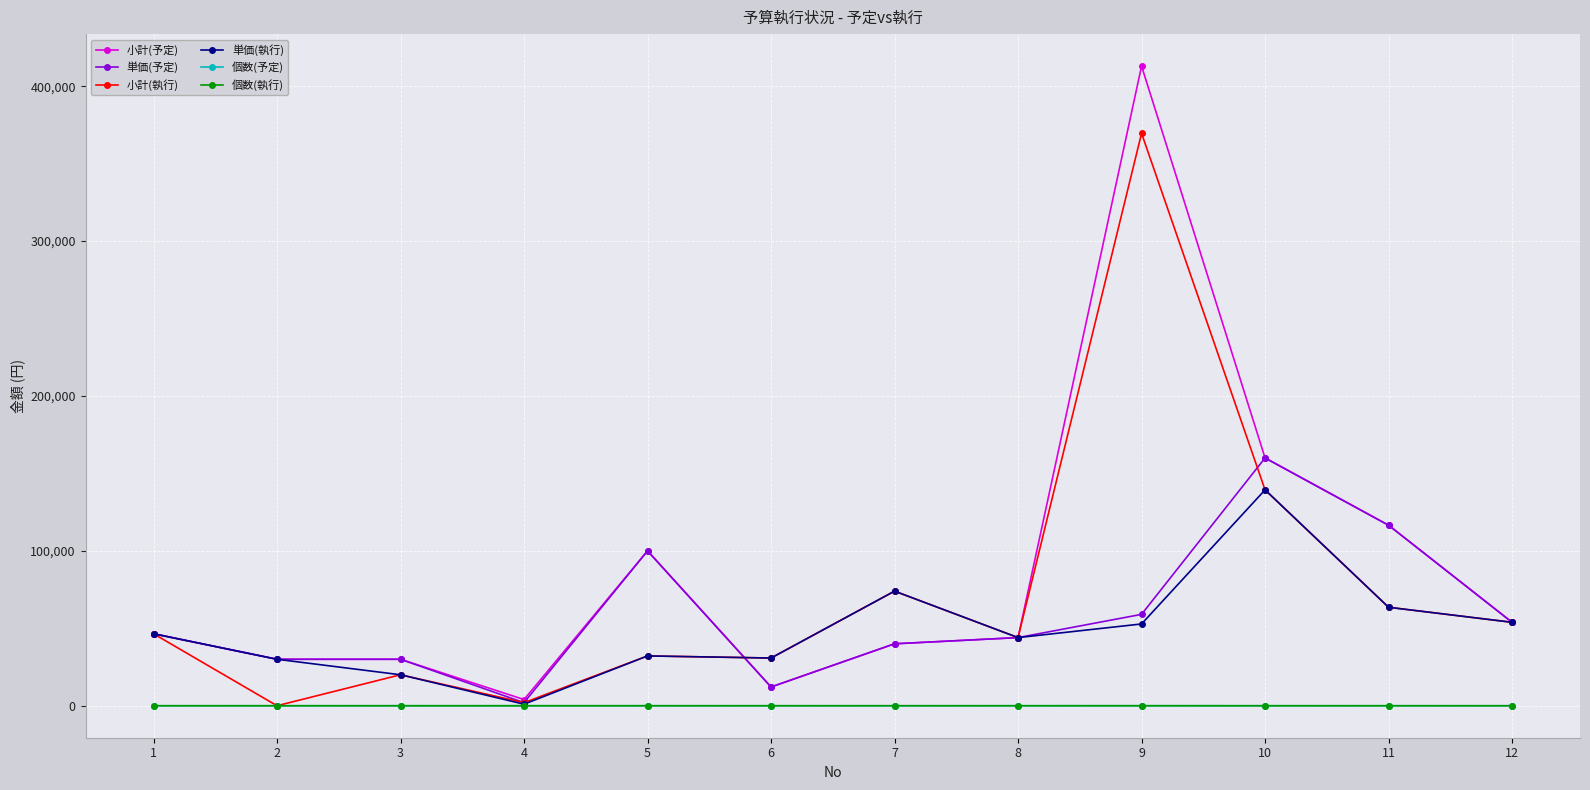

Does the chart have visible grid lines?

Yes